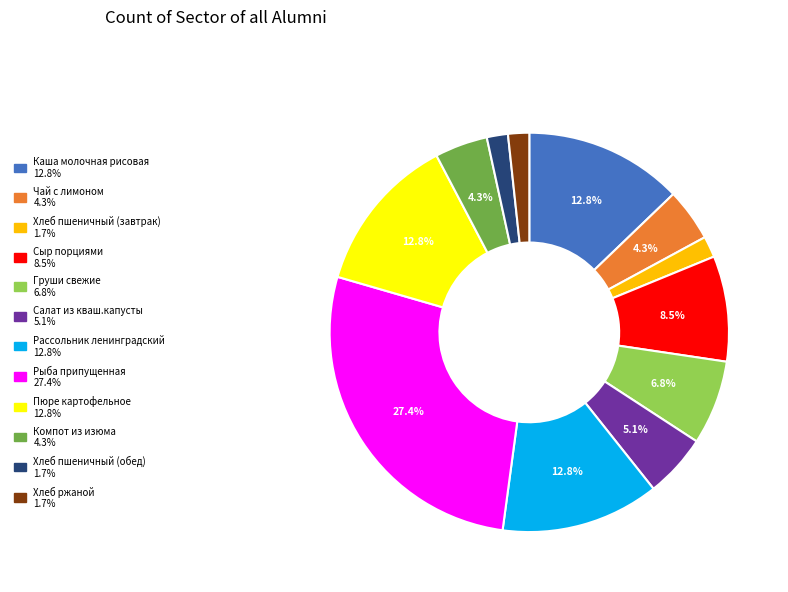

Count the number of slices in the pie.

12